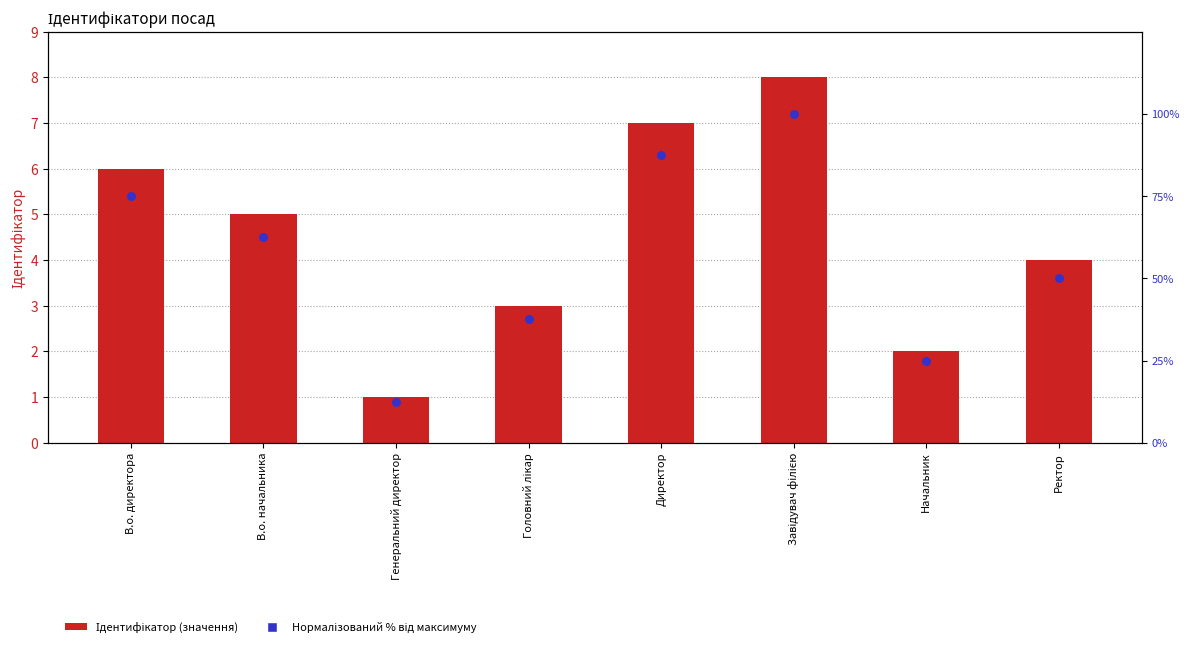

At how many categories does at least one series exceed 76?

2